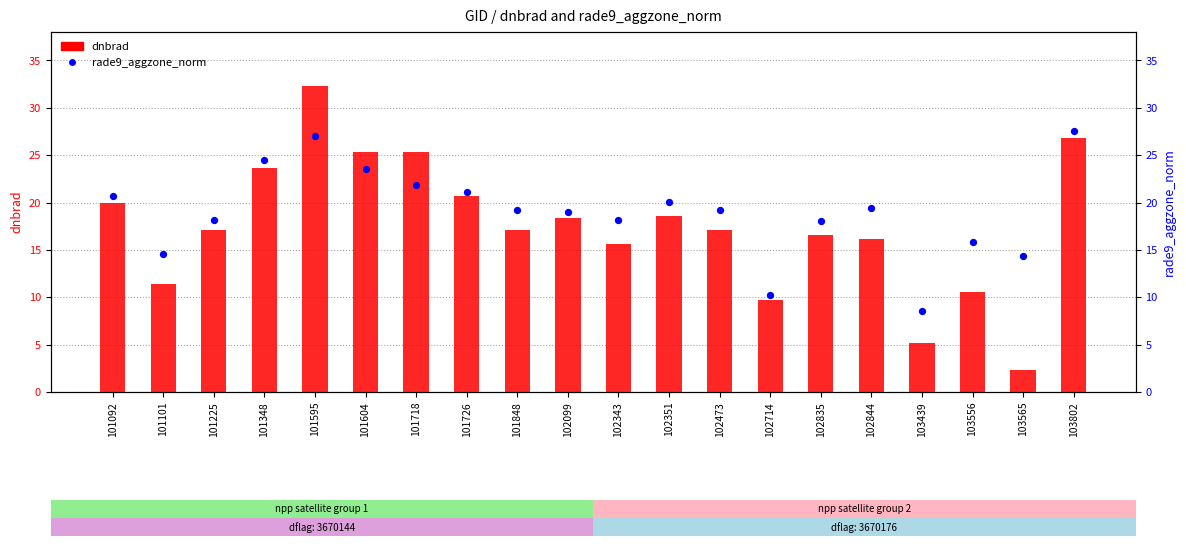

Which series has the largest total across all categories?

rade9_aggzone_norm